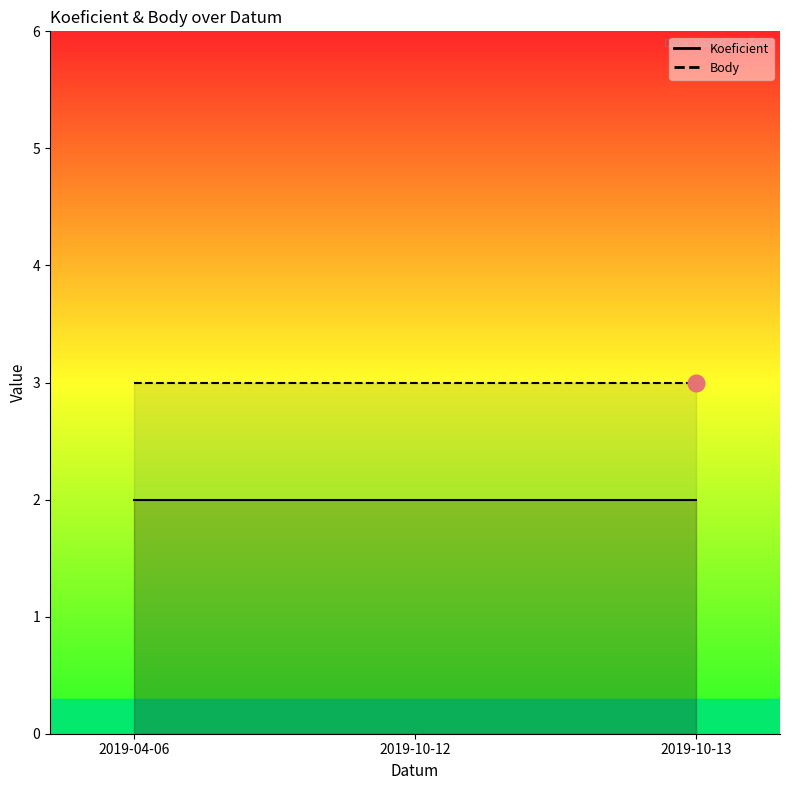

Reading left to right, transcribe all the data shown in this chart.

Koeficient: 2019-04-06=2	2019-10-12=2	2019-10-13=2
Body: 2019-04-06=3	2019-10-12=3	2019-10-13=3